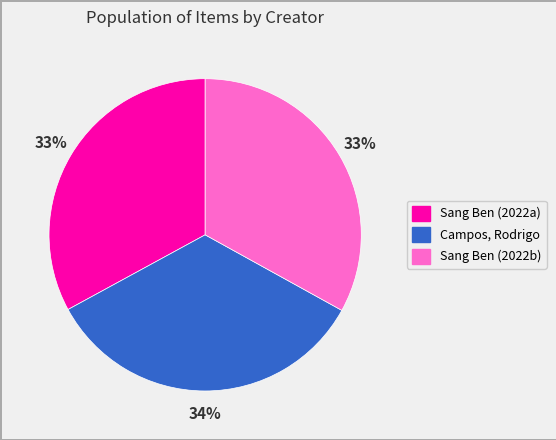

Is there any slice that represents more than half of the pie?

No